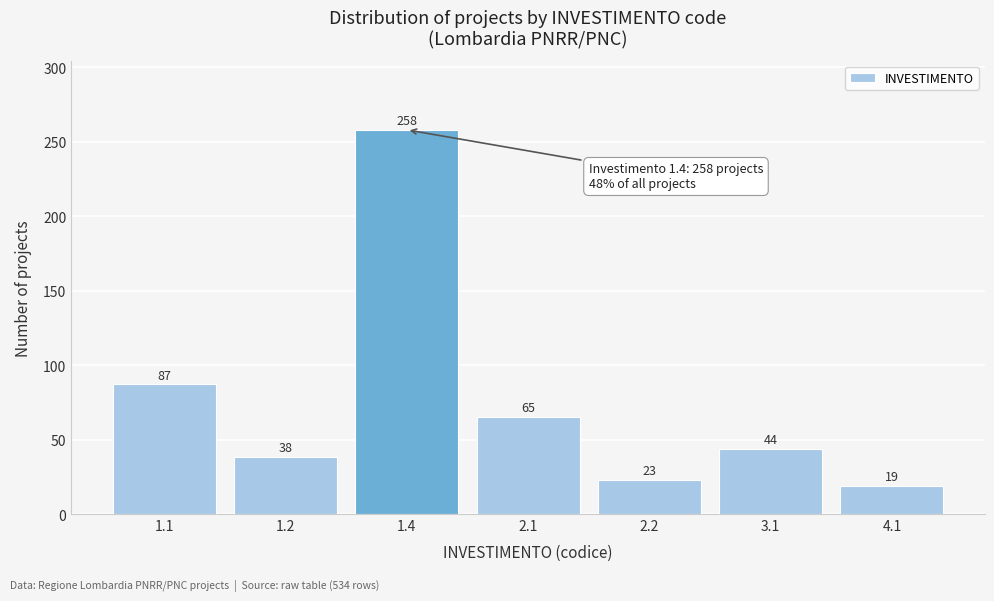

Reading left to right, what are all the values shown in this chart?

1.1=87	1.2=38	1.4=258	2.1=65	2.2=23	3.1=44	4.1=19